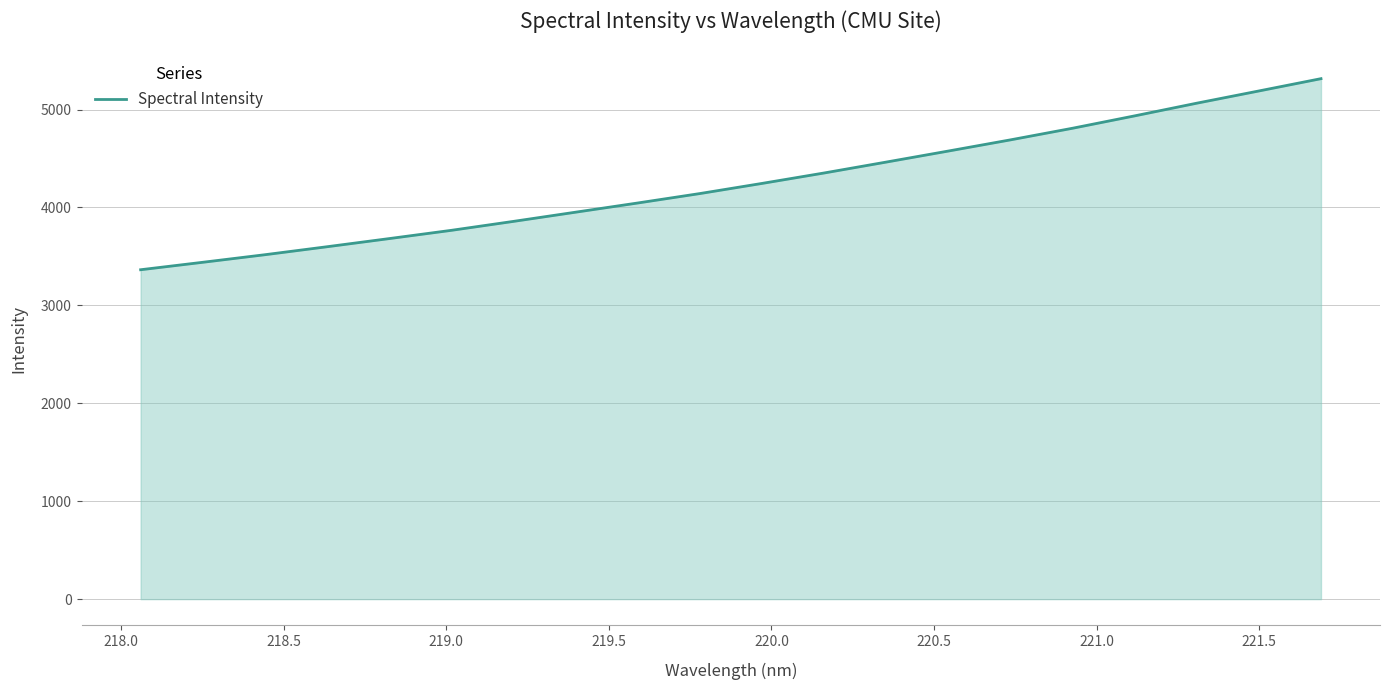

What is the difference between the maximum and minimum values?

1951.2